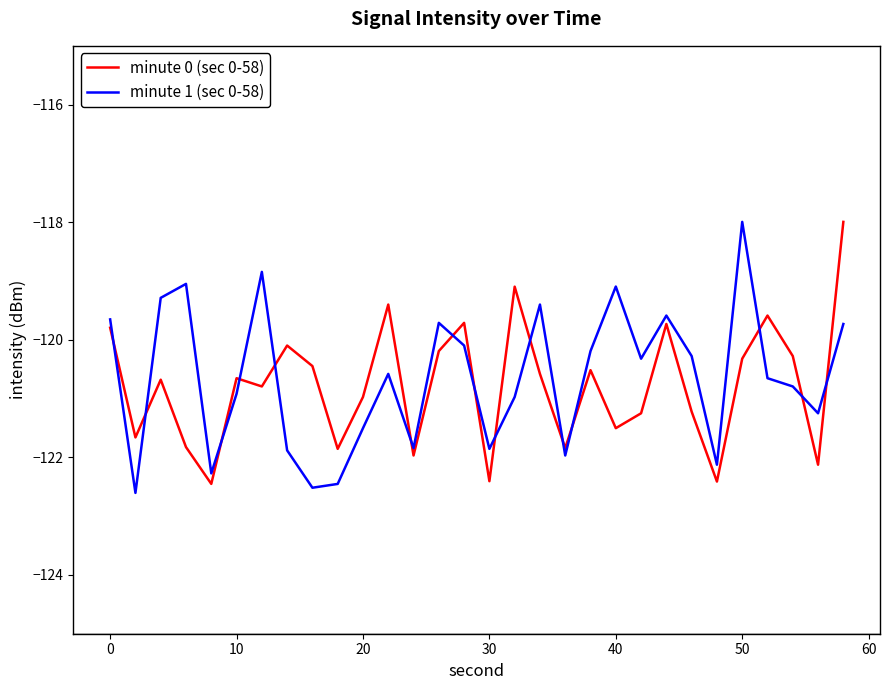

Which series ends up on top after the final intersection of minute 1 (sec 0-58) and minute 0 (sec 0-58)?

minute 0 (sec 0-58)